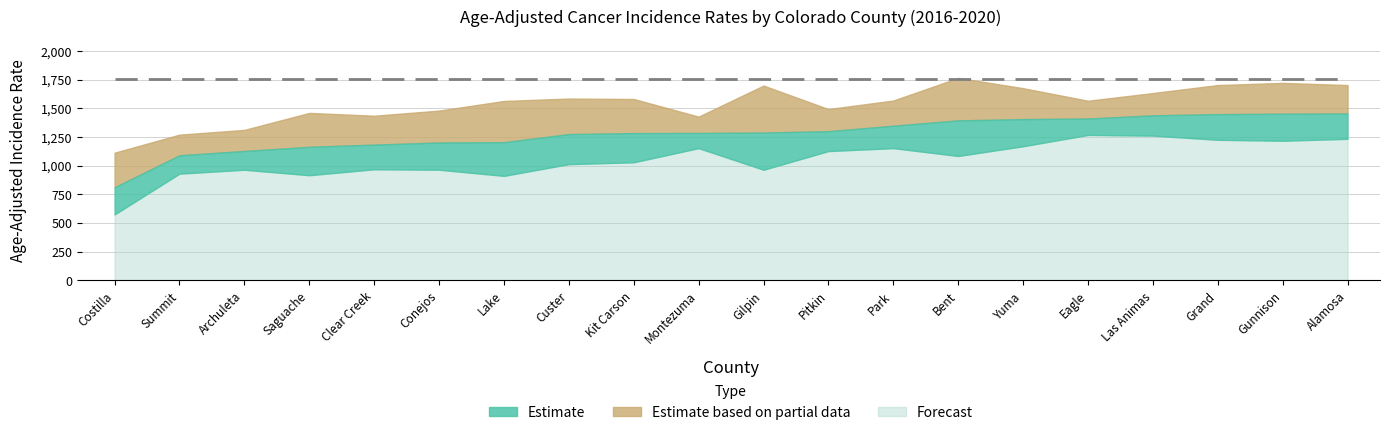

Reading left to right, transcribe all the data shown in this chart.

Rate: 812.6	1091.7	1129.4	1165.7	1184.8	1203.4	1205.7	1276.6	1285.2	1286.3	1289.9	1301.9	1349.6	1396.0	1407.3	1412.4	1440.1	1450.9	1454.5	1455.9
Lower CI: 576.0	932.0	965.9	918.1	969.9	966.1	912.6	1014.8	1031.0	1154.4	966.0	1128.6	1154.3	1086.0	1170.8	1269.5	1263.6	1226.9	1218.7	1235.6
Upper CI: 1114.5	1271.9	1313.3	1461.3	1436.9	1481.4	1565.6	1586.6	1582.8	1429.1	1699.9	1494.9	1569.3	1766.7	1677.1	1567.5	1634.6	1704.3	1723.1	1704.4